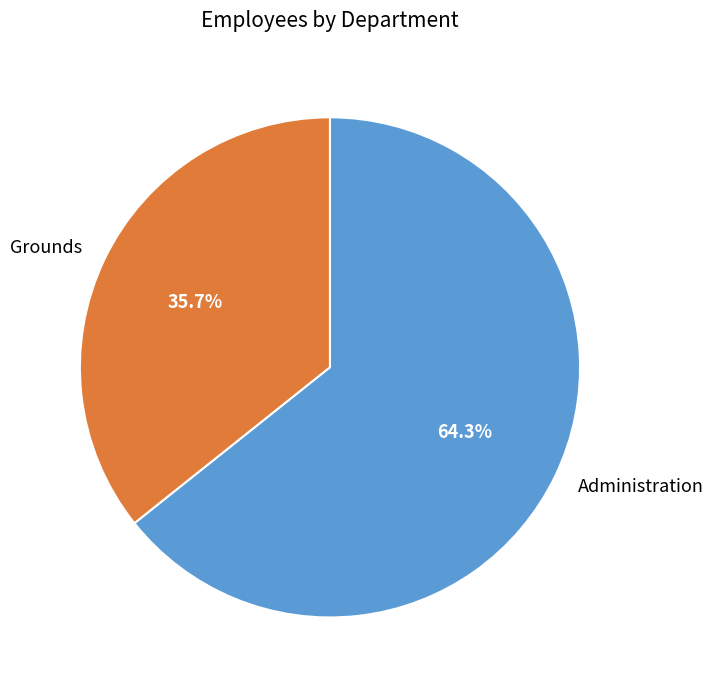

True or false: Administration accounts for 56% of the total.

False